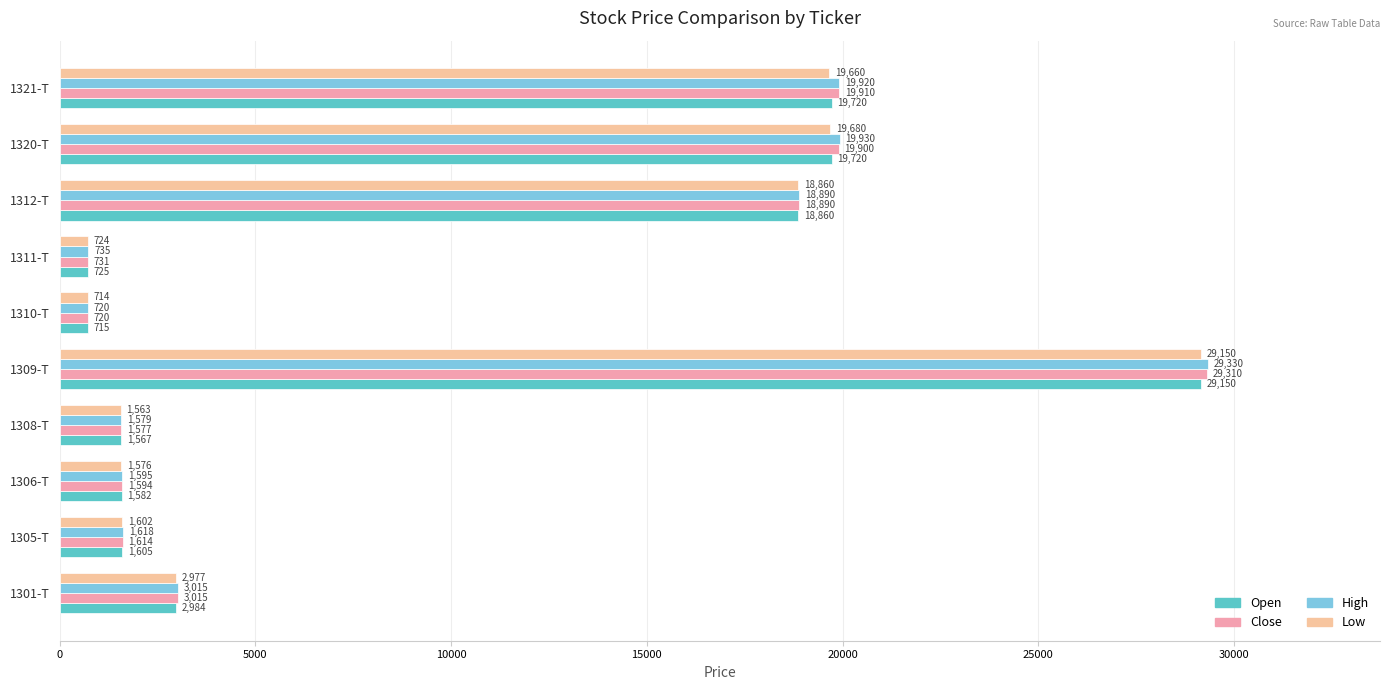

What are all the series names shown in the legend?

Open, Close, High, Low